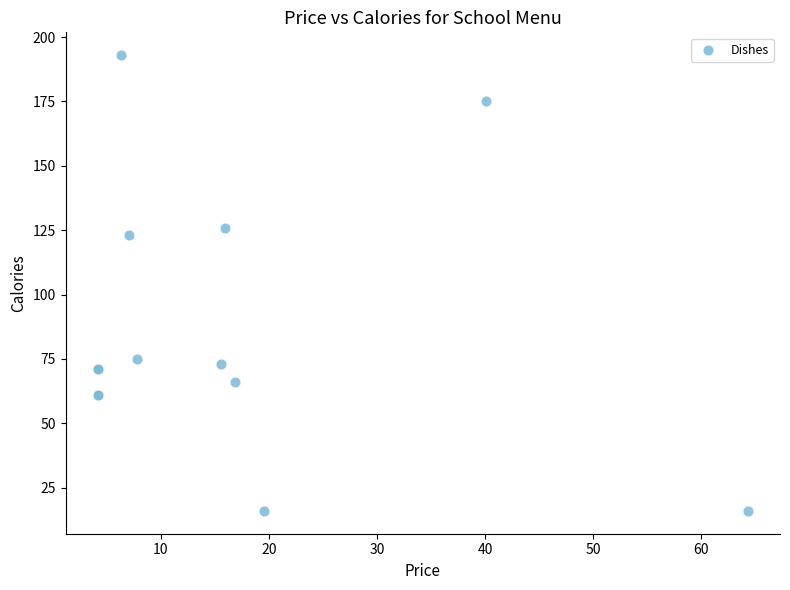

What Y value in the scatter plot is closest to 104?

123